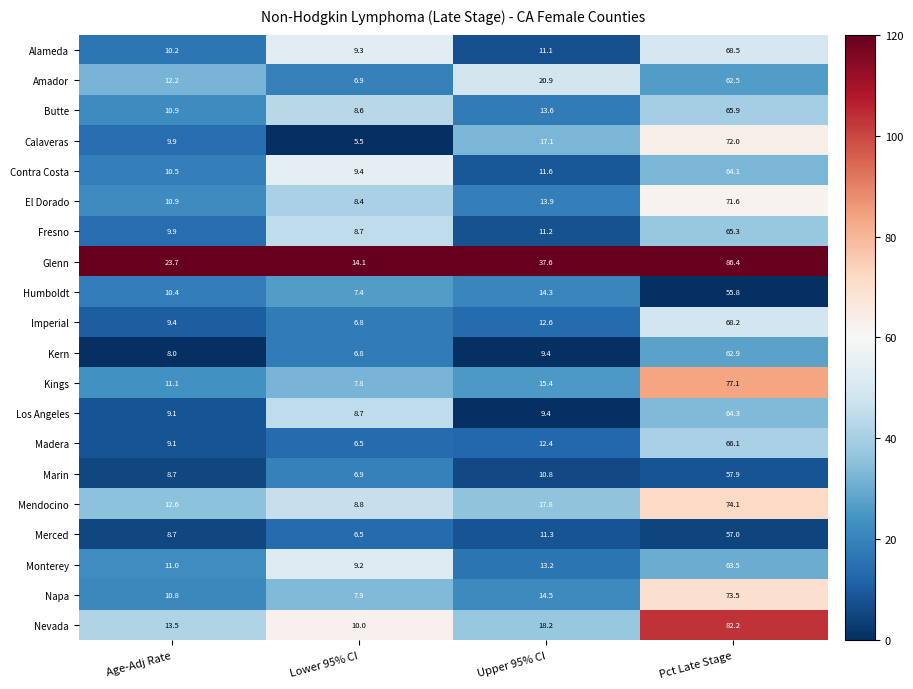

Which series has the largest total across all categories?

Glenn